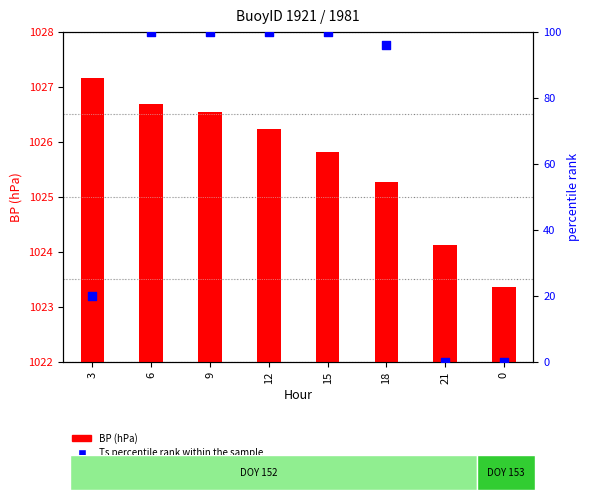

Which series contains the lowest Y value?

Ts percentile rank